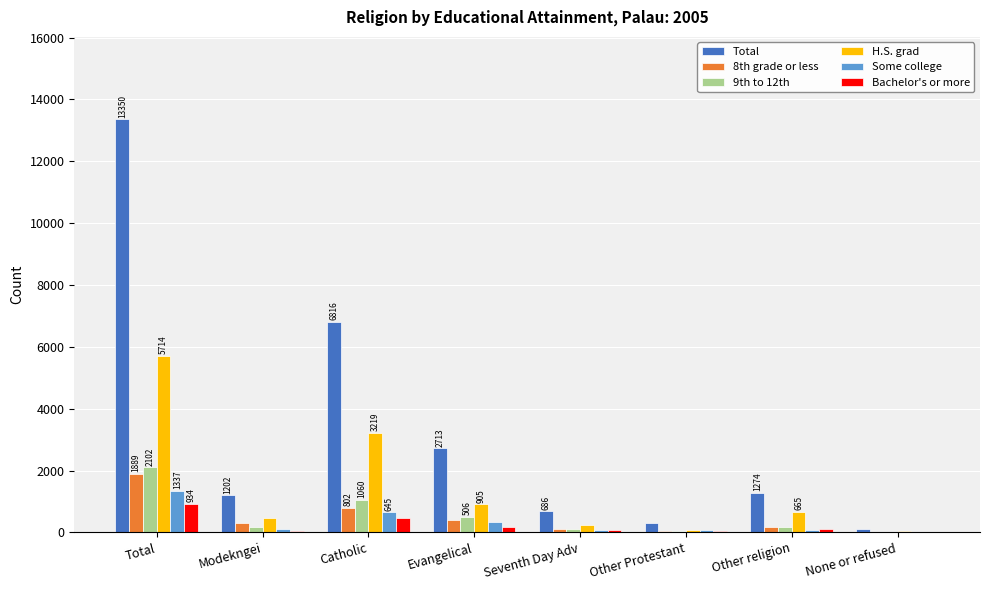

Is the value of 9th to 12th at Modekngei greater than the value of Total at Catholic?

No